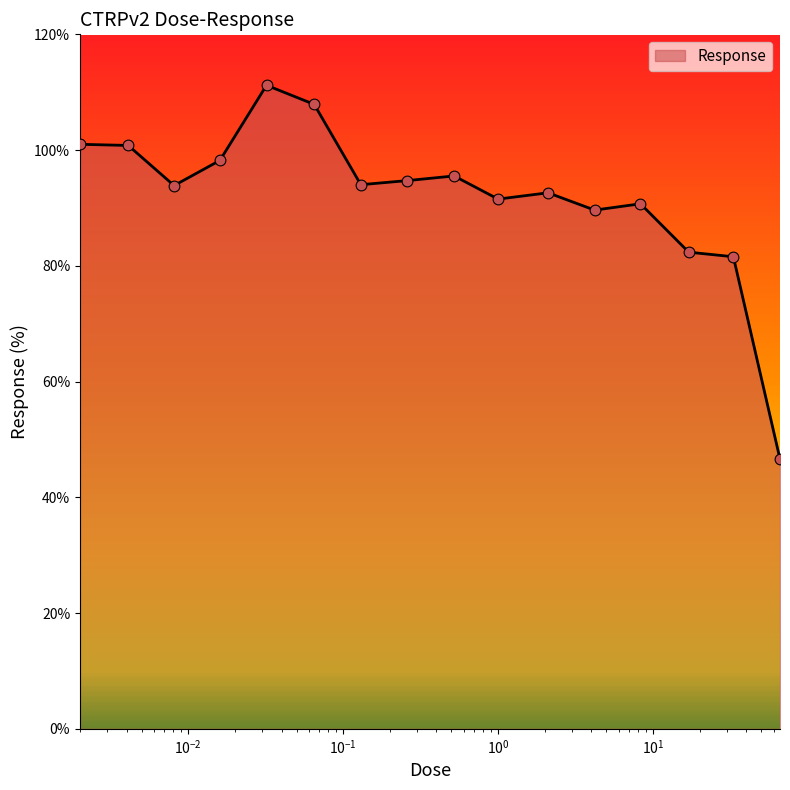

What is the difference between the maximum and minimum values?

64.6